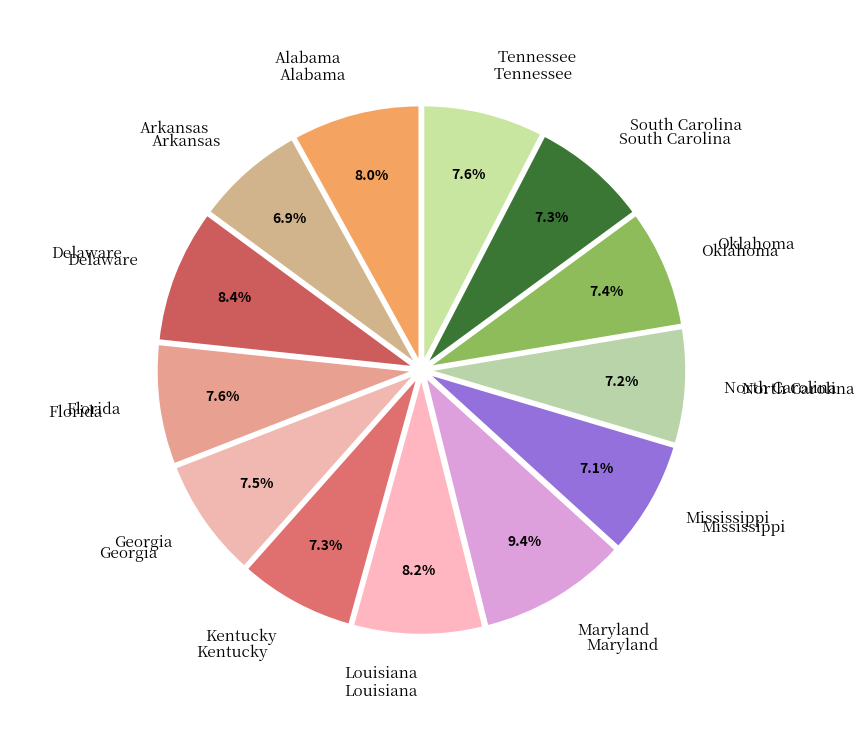

How many slices are in this pie chart?

13